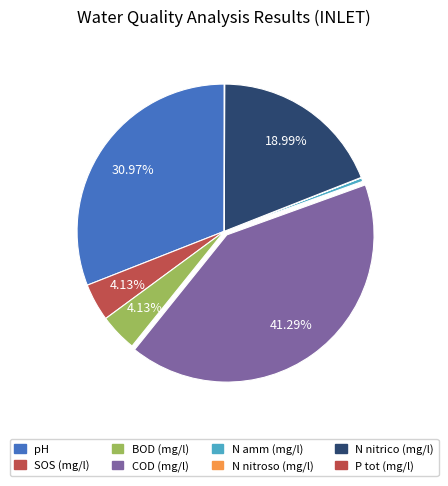

True or false: N nitrico (mg/l) accounts for 14% of the total.

False